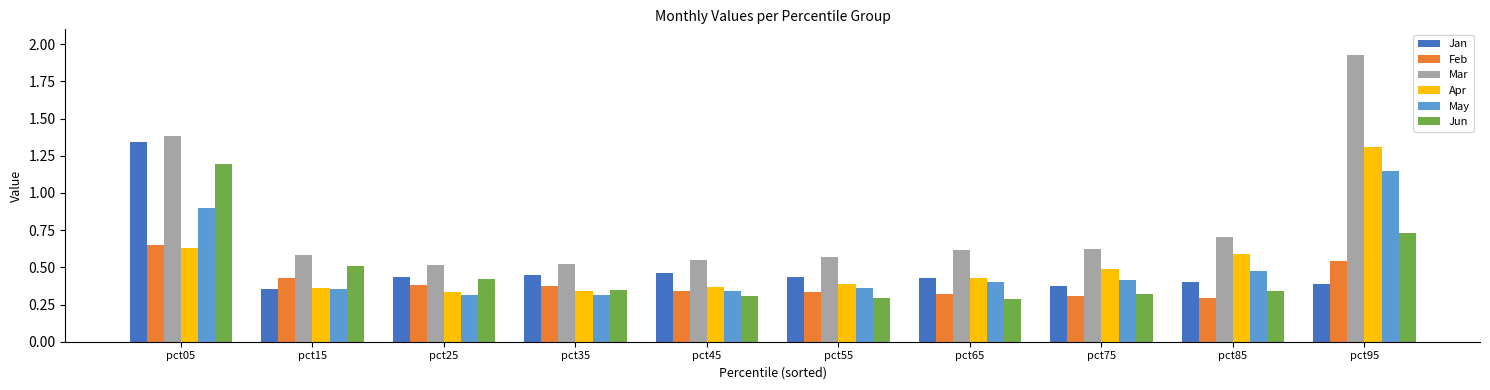

Is the value of Feb at pct15 greater than the value of Mar at pct35?

No